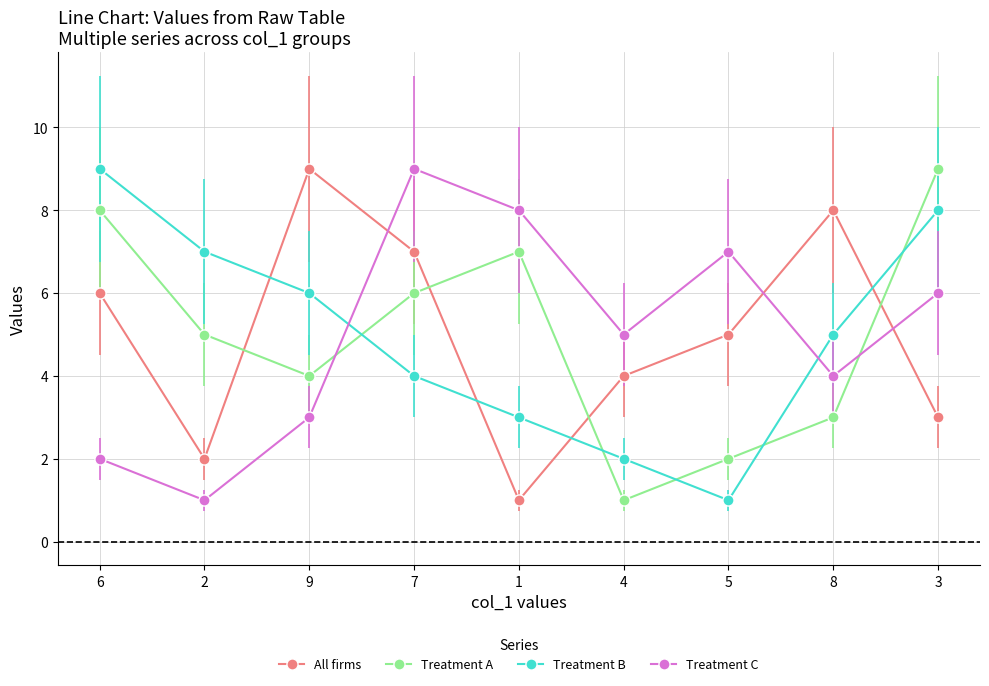

Rank the series at 7 from highest to lowest value.

Treatment C, All firms, Treatment A, Treatment B